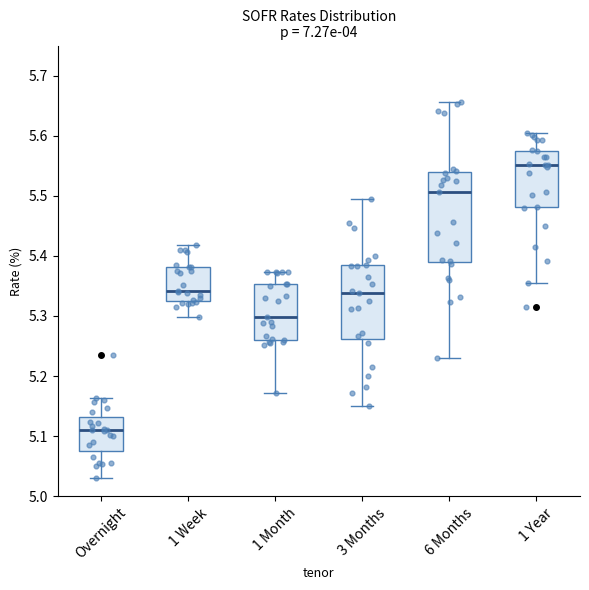

Where is the lower edge of the box for 1 Year on the y-axis? The values are not printed on the chart, so give them approximately, as read against the axis.

5.48